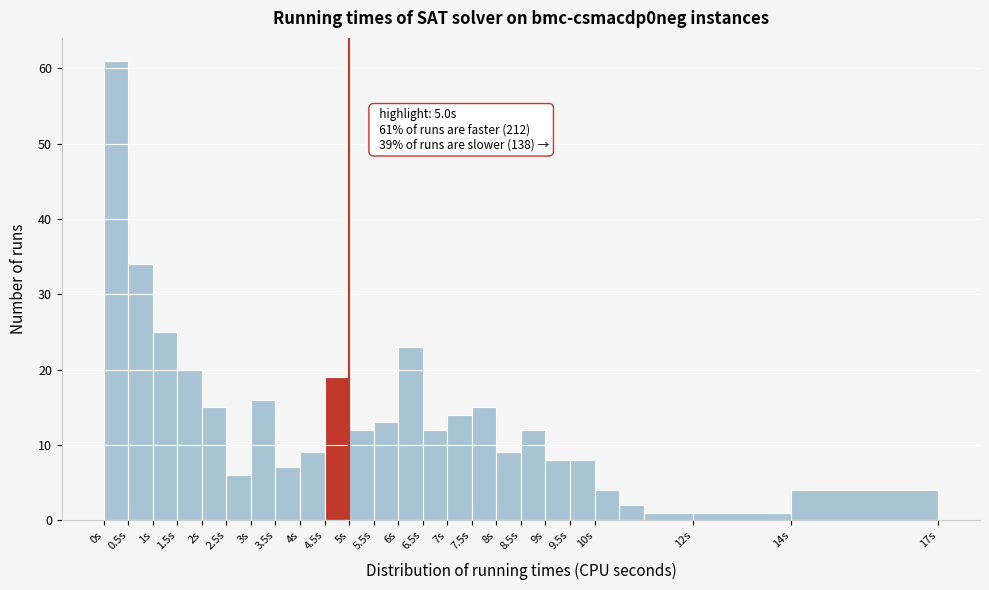

Over which range of the x-axis is the bar tallest?

0.0 to 0.5